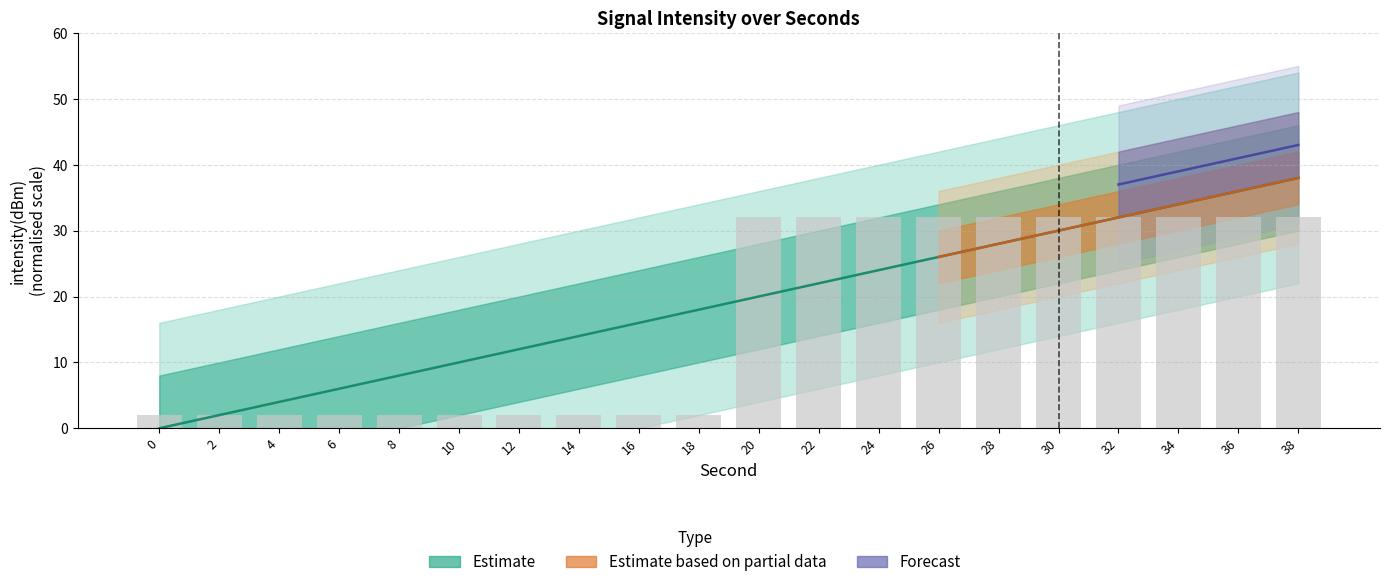

What is the value of the 19th bar from the left?

32